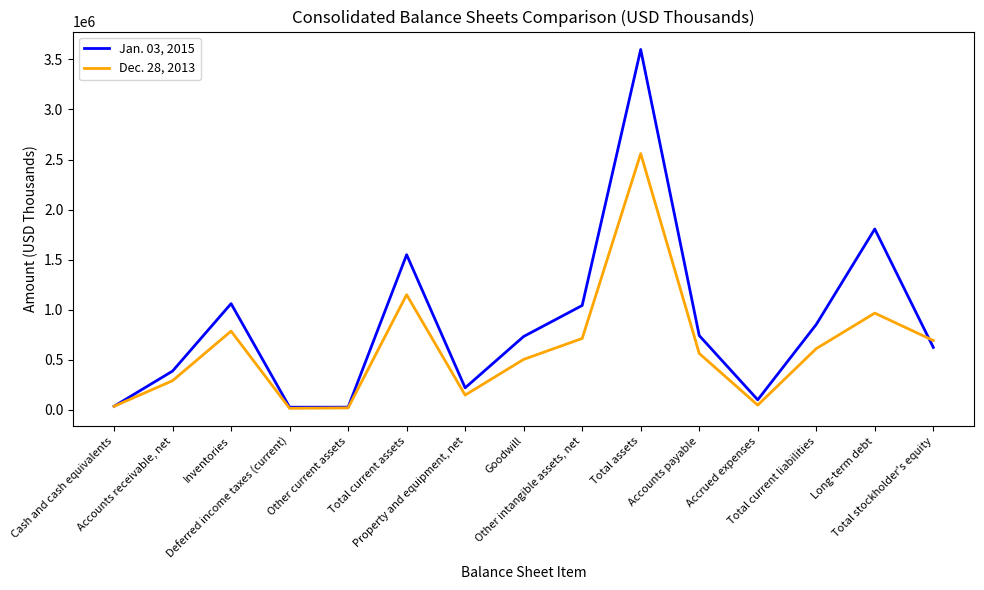

What position from the left is Total stockholder's equity?

15